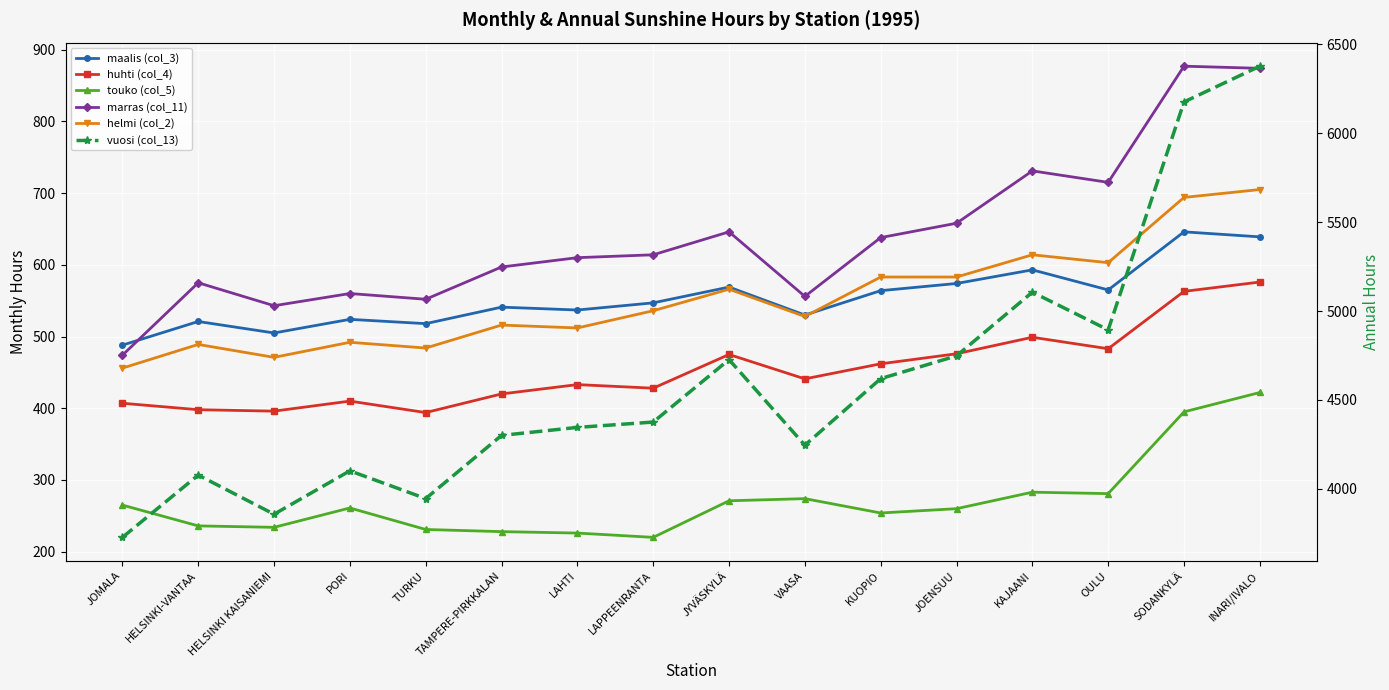

At which label is marras (col_11) closest to 675?

JOENSUU